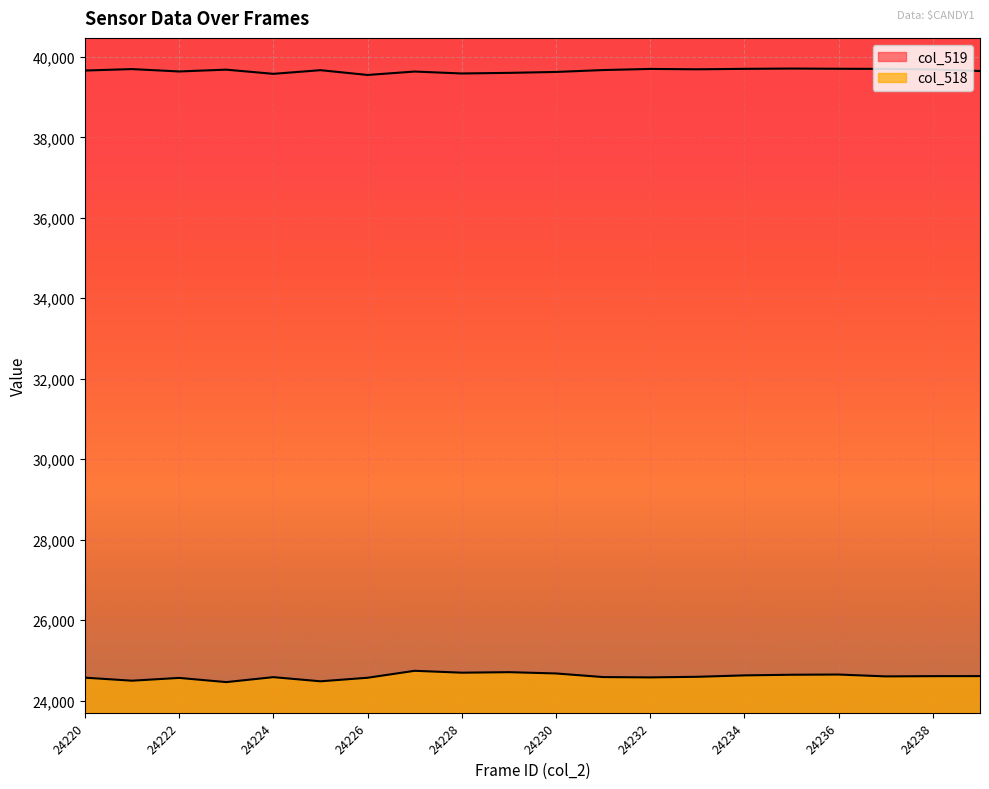

At which label does col_519 reach its minimum?

24226